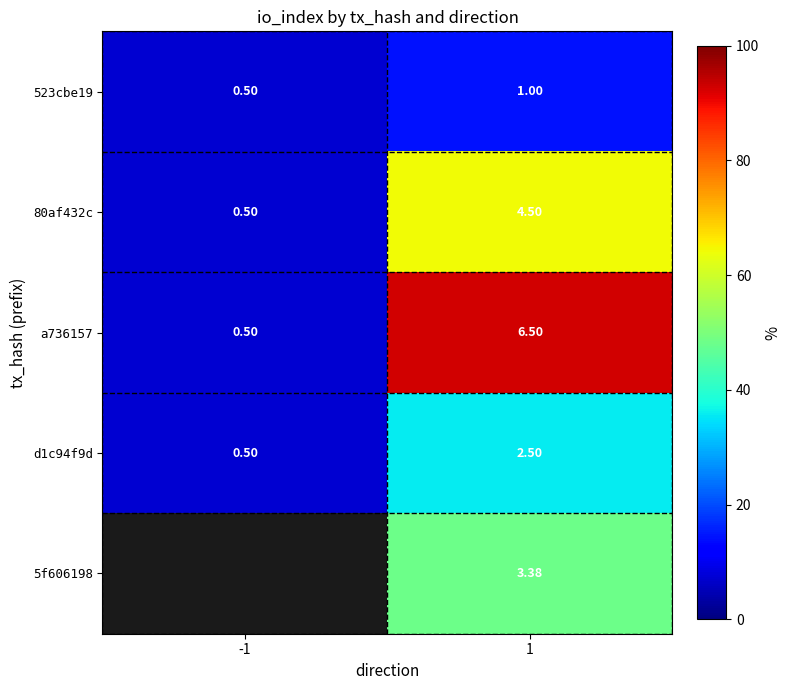

How many data points in 80af432c are above 4?

1